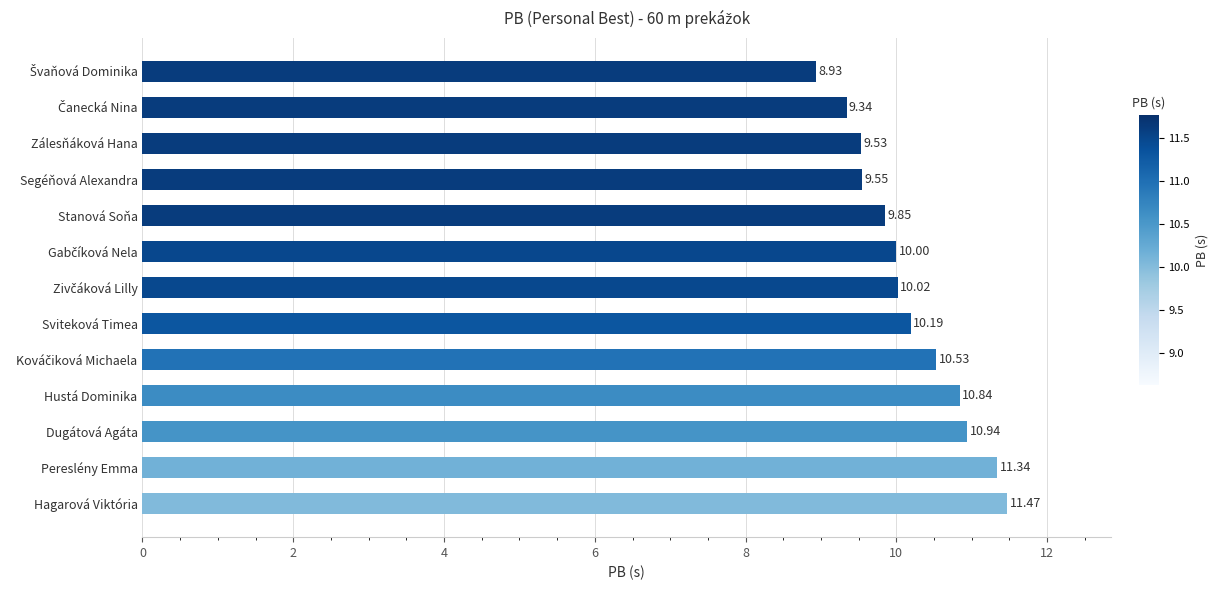

What is the ratio of the value at Hustá Dominika to the value at Segéňová Alexandra?

1.1